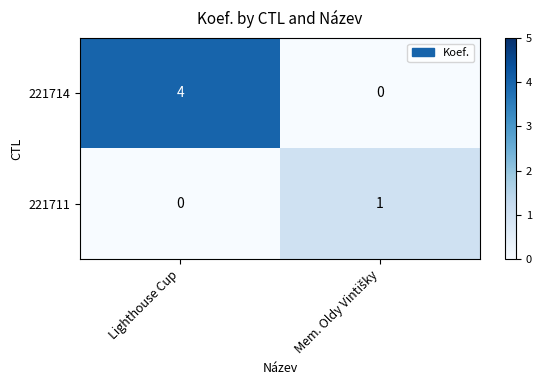

What is the greatest value displayed?

4